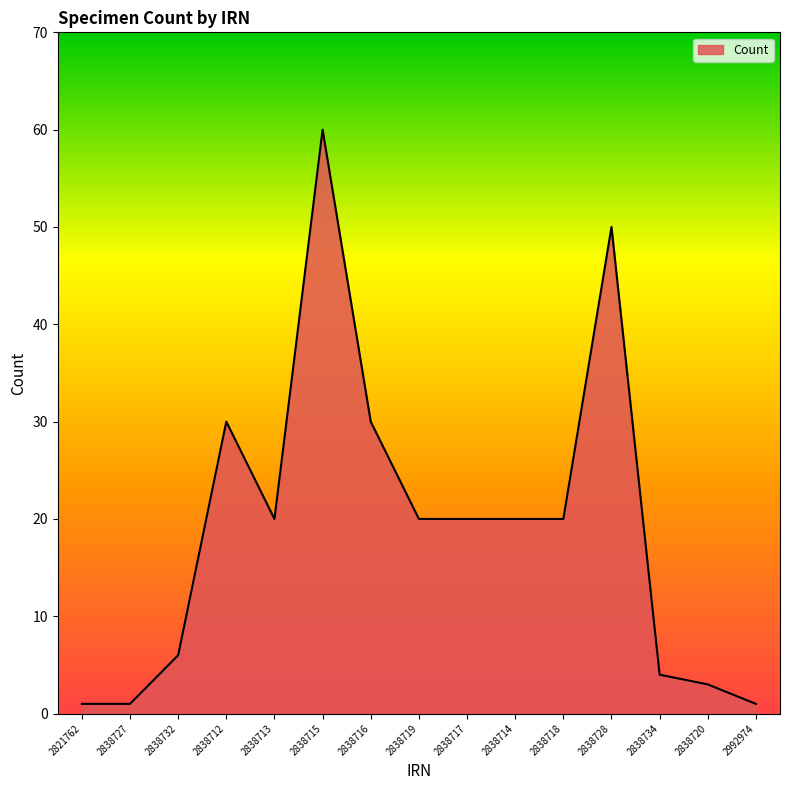

The value at 2838732 is 10. True or false?

False